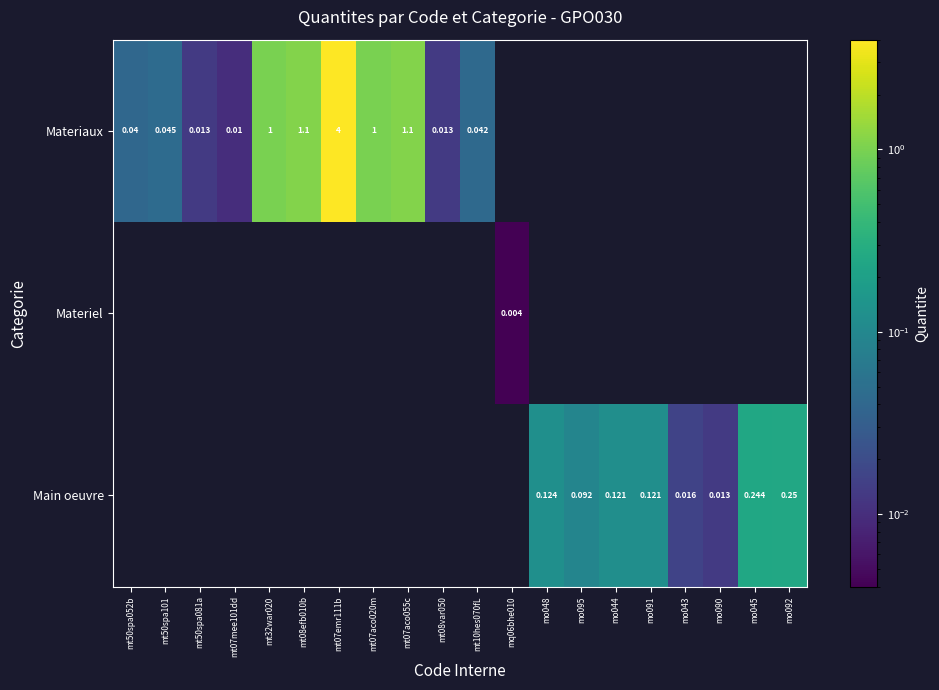

How many data points in Materiaux are above 0?

11